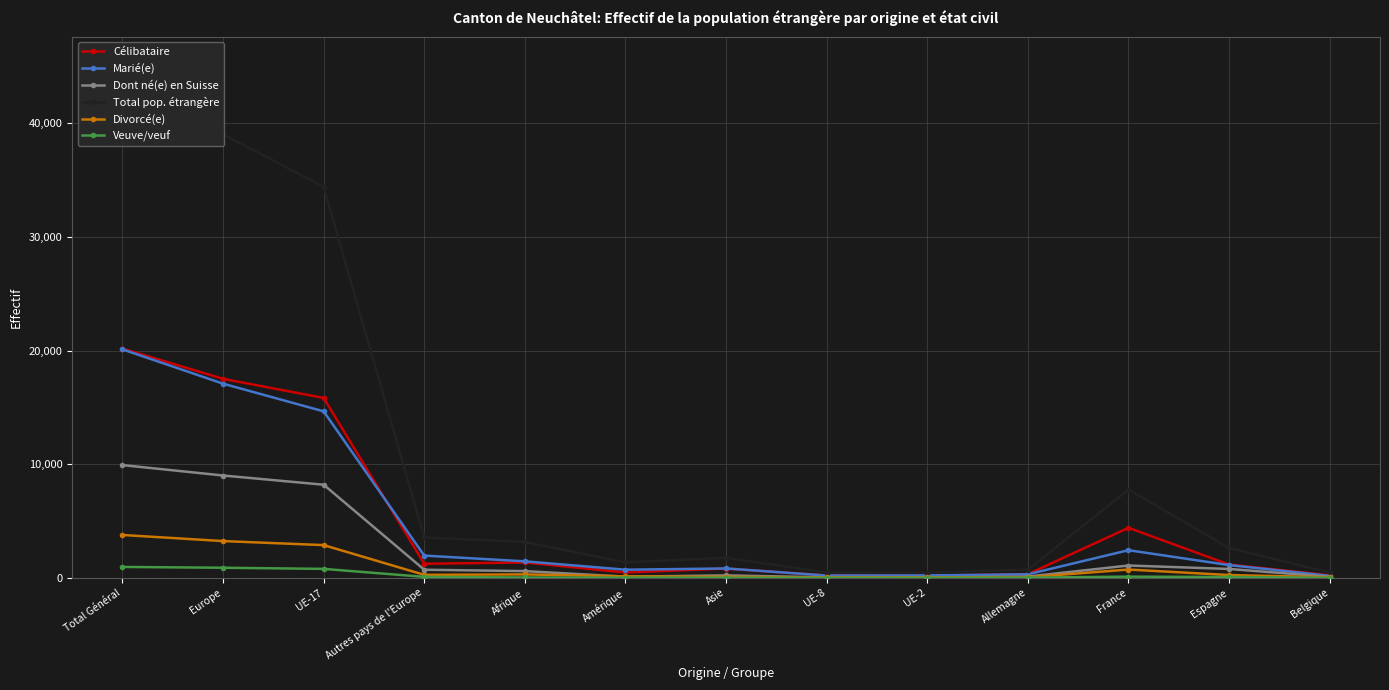

True or false: Dont né(e) en Suisse and Marié(e) intersect in this chart.

False